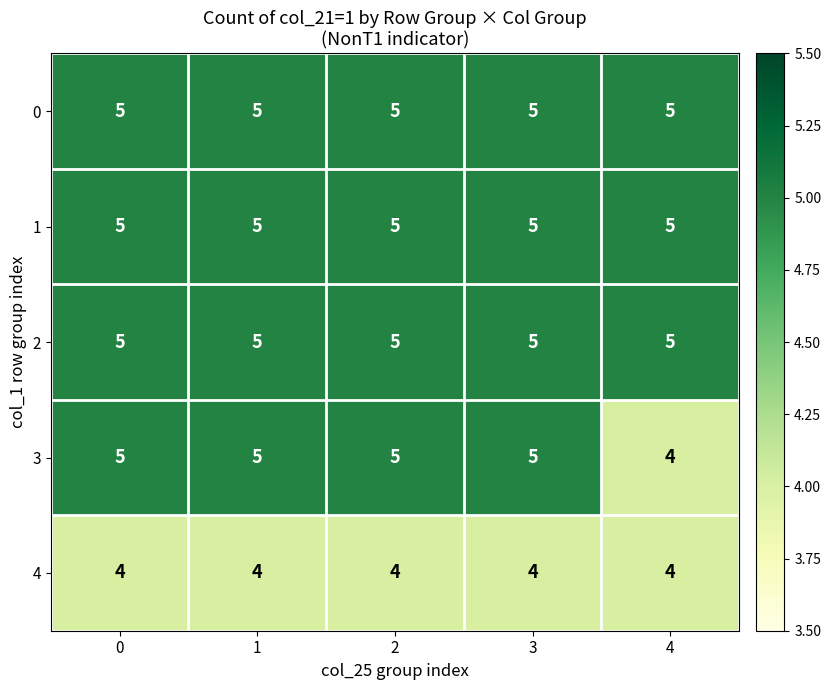

Reading right to left, transcribe all the data shown in this chart.

0: 4=5	3=5	2=5	1=5	0=5
1: 4=5	3=5	2=5	1=5	0=5
2: 4=5	3=5	2=5	1=5	0=5
3: 4=4	3=5	2=5	1=5	0=5
4: 4=4	3=4	2=4	1=4	0=4